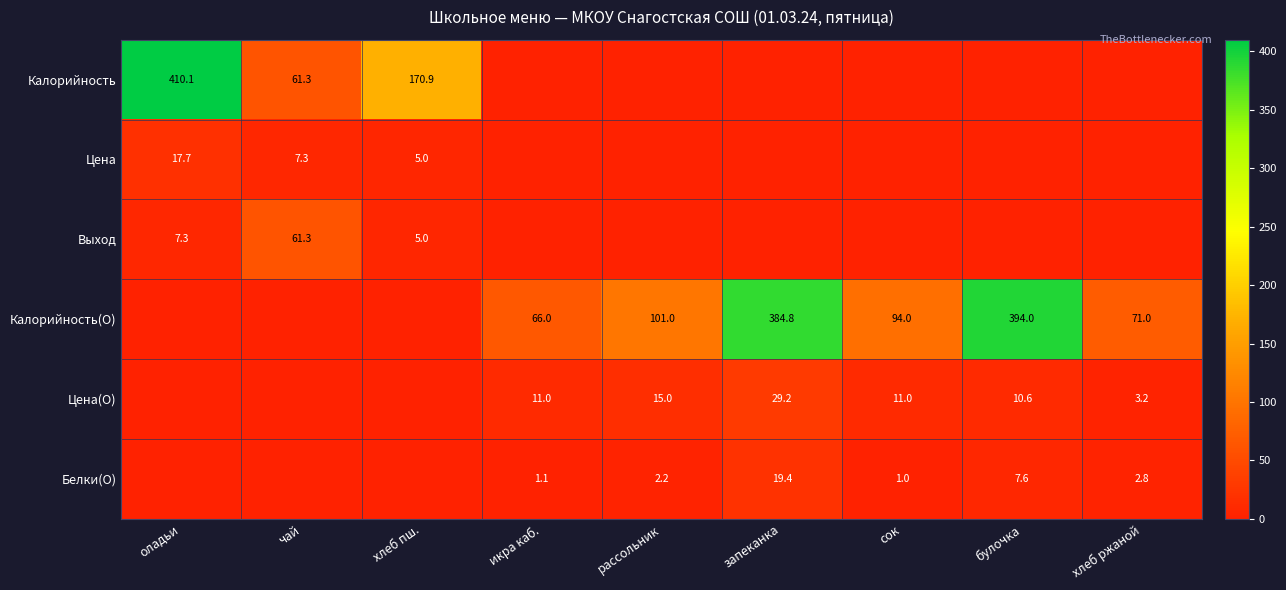

Is it true that Калорийность equals 96.0 at хлеб пш.?

False